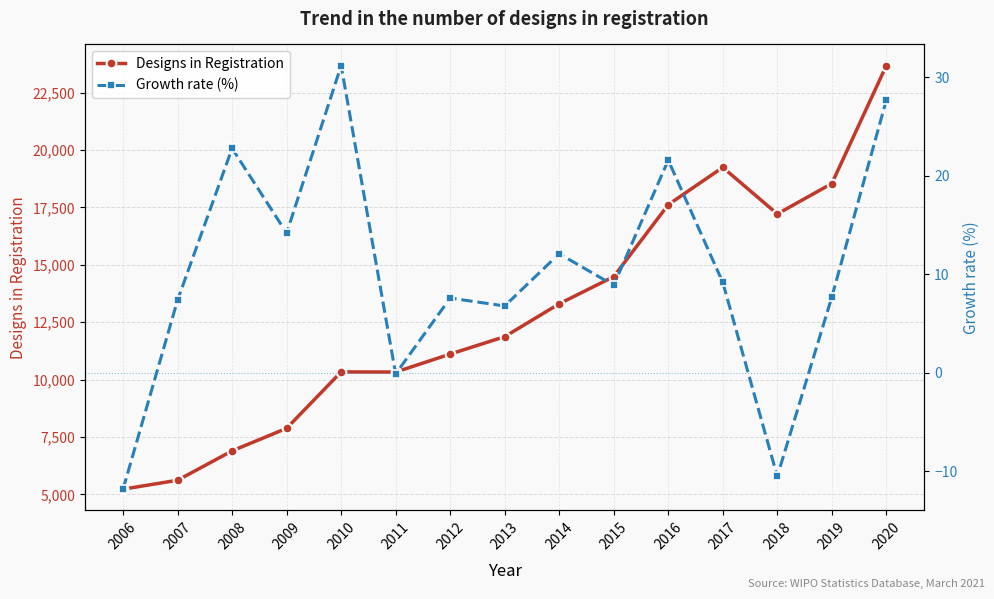

Which series has the largest total across all categories?

Designs in Registration